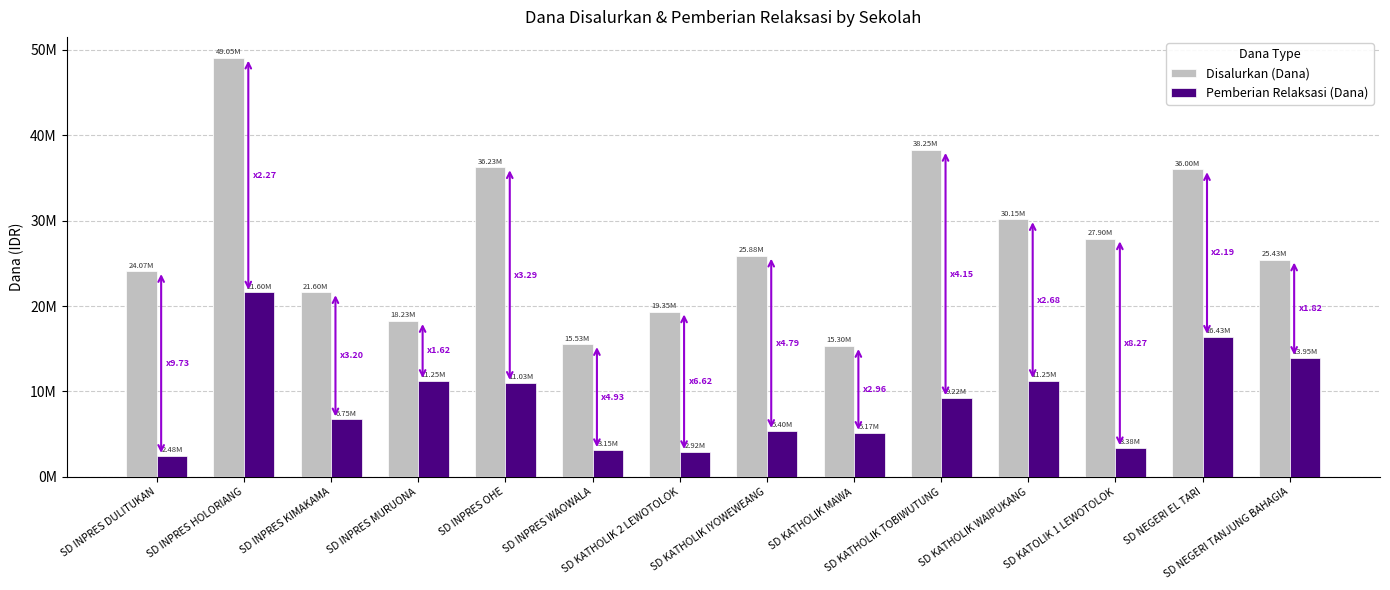

What is the value of the Disalurkan (Dana) bar at the 9th from the left?

15300000